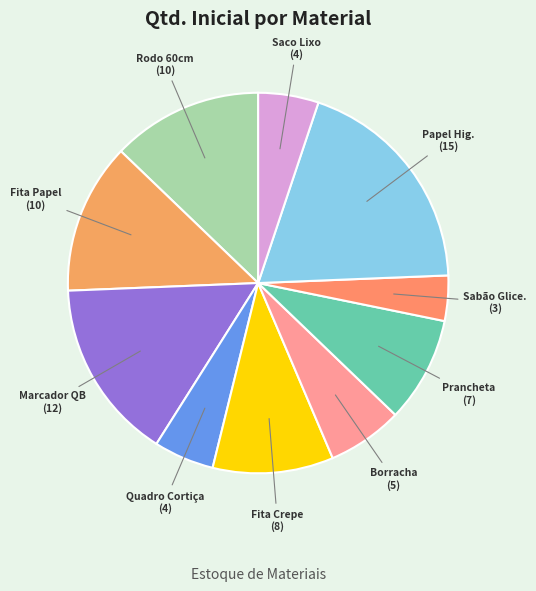

Which slice is the smallest?

Sabão Glice.